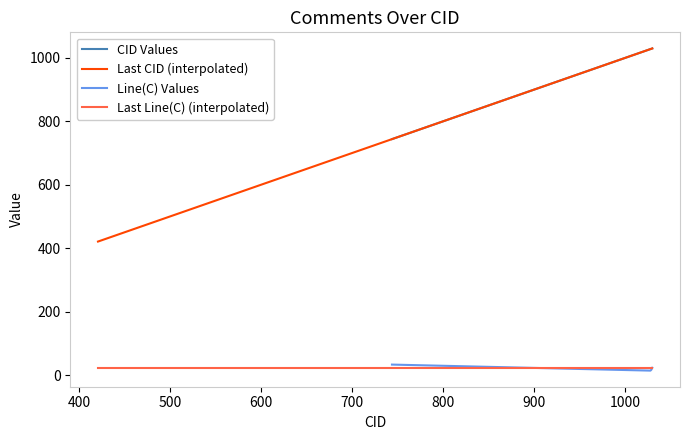

True or false: Line(C) Values and CID Values intersect in this chart.

False